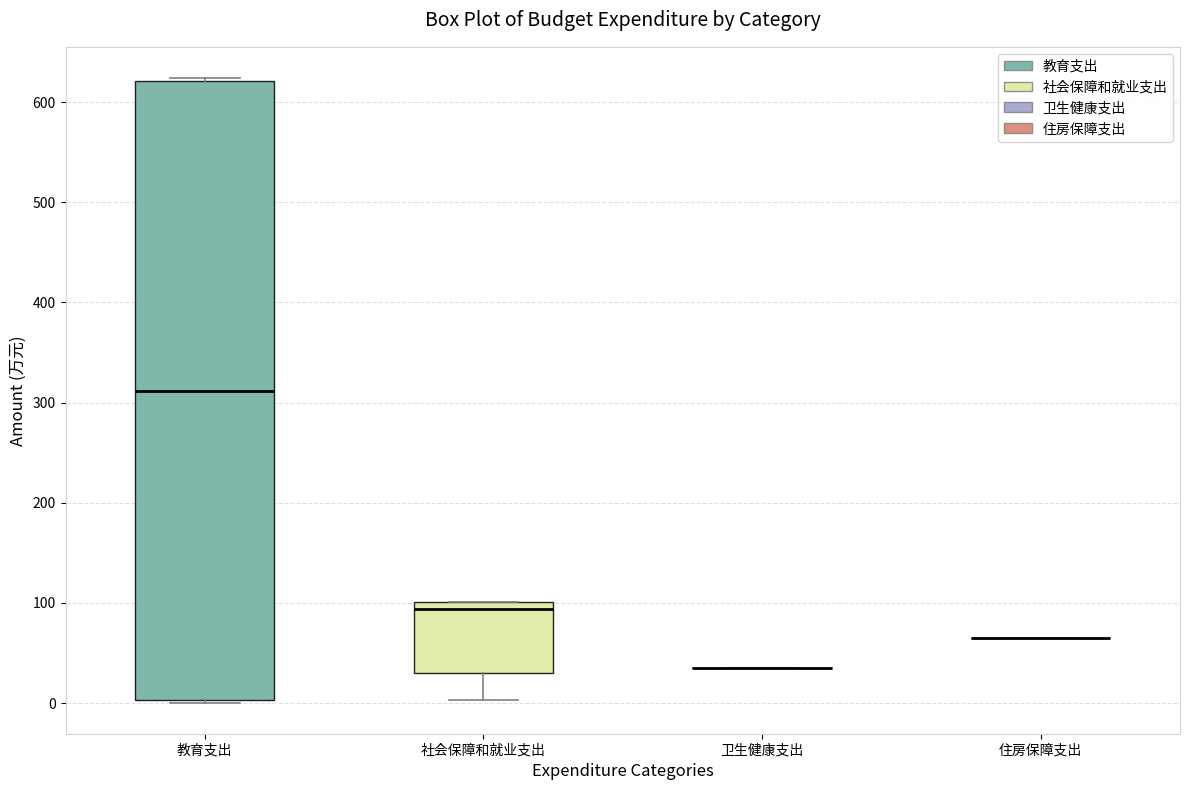

Reading left to right, transcribe this box plot: for each box, give where its median line is, the range the box spans, and where its two whiskers end, as read against the y-axis. The values are not printed on the chart, so give them approximately, as read against the axis.

教育支出: median 310, box 0 to 620, whiskers 0 to 620 (just above the box's upper edge)
社会保障和就业支出: median 90, box 30 to 100, whiskers 0 to 100
卫生健康支出: box collapsed to a line at 40, whiskers 40 to 40
住房保障支出: box collapsed to a line at 70, whiskers 70 to 70